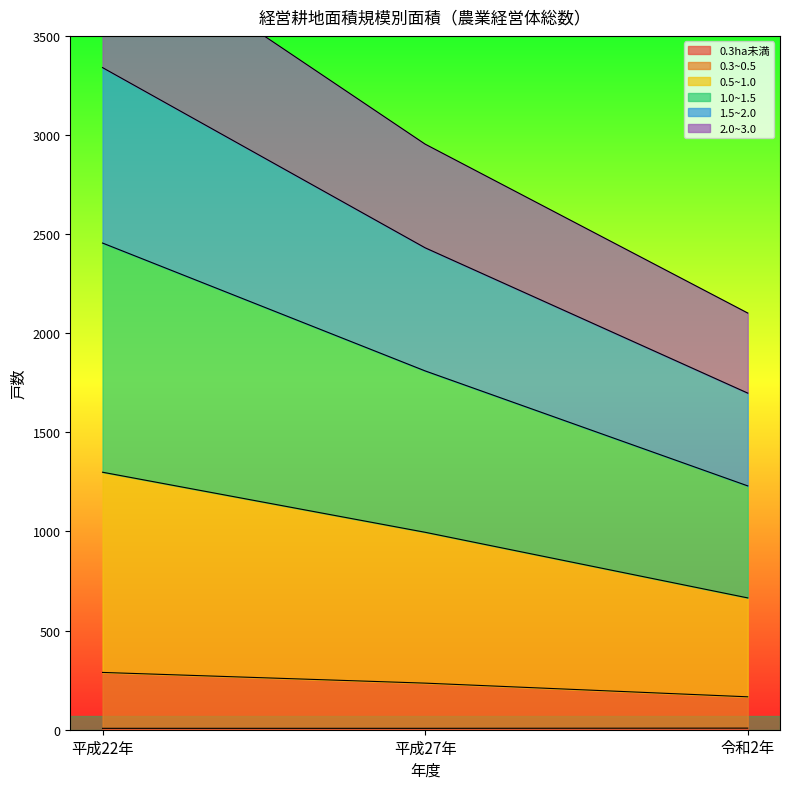

Where does the 2.0~3.0 series first go above 1810?

平成22年